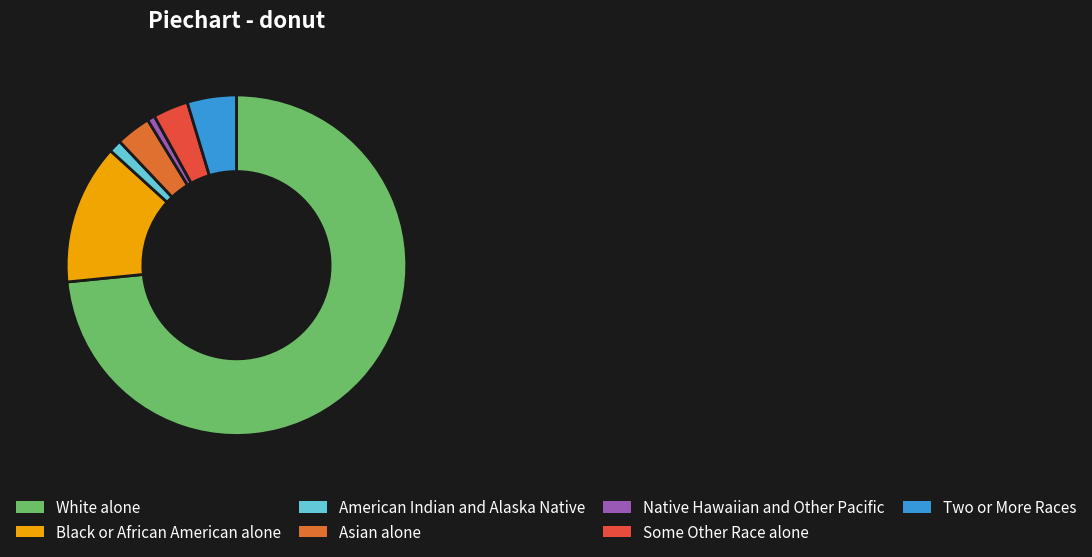

What is the majority slice?

White alone